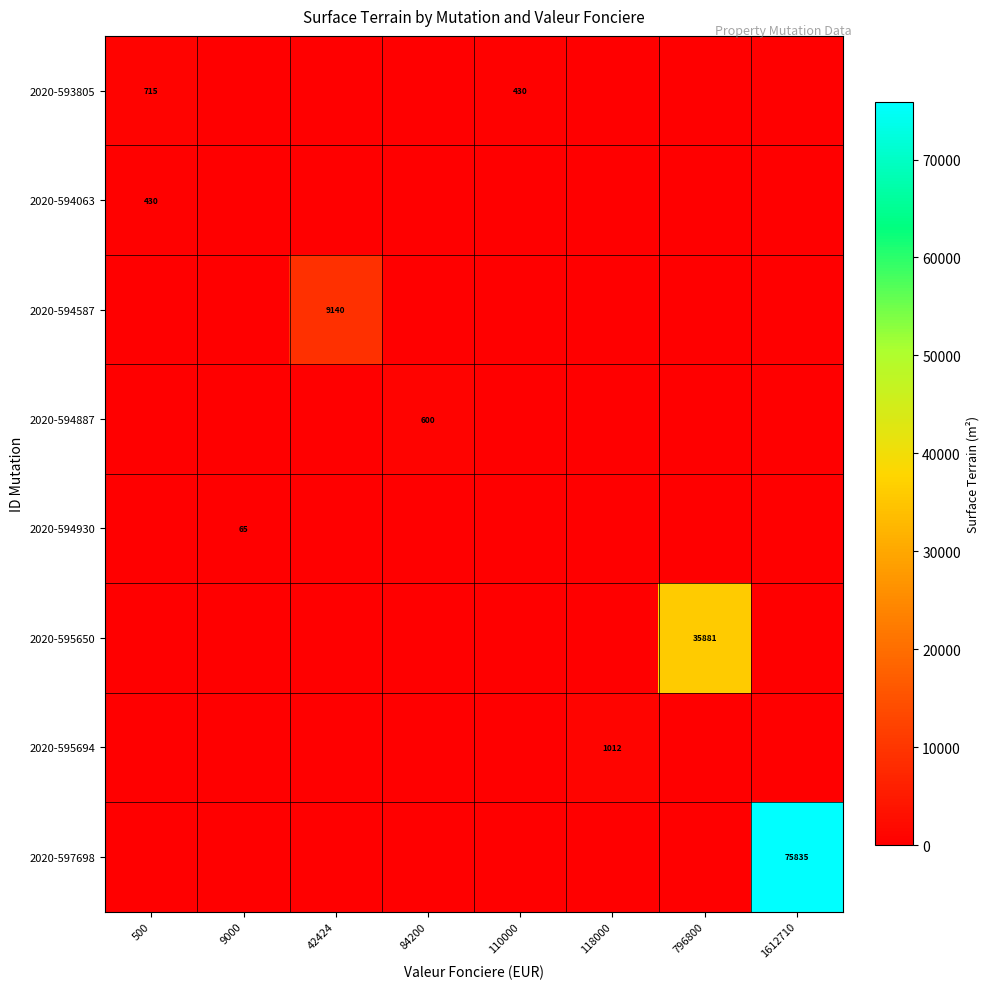

How many data points in 2020-593805 are above 0?

2